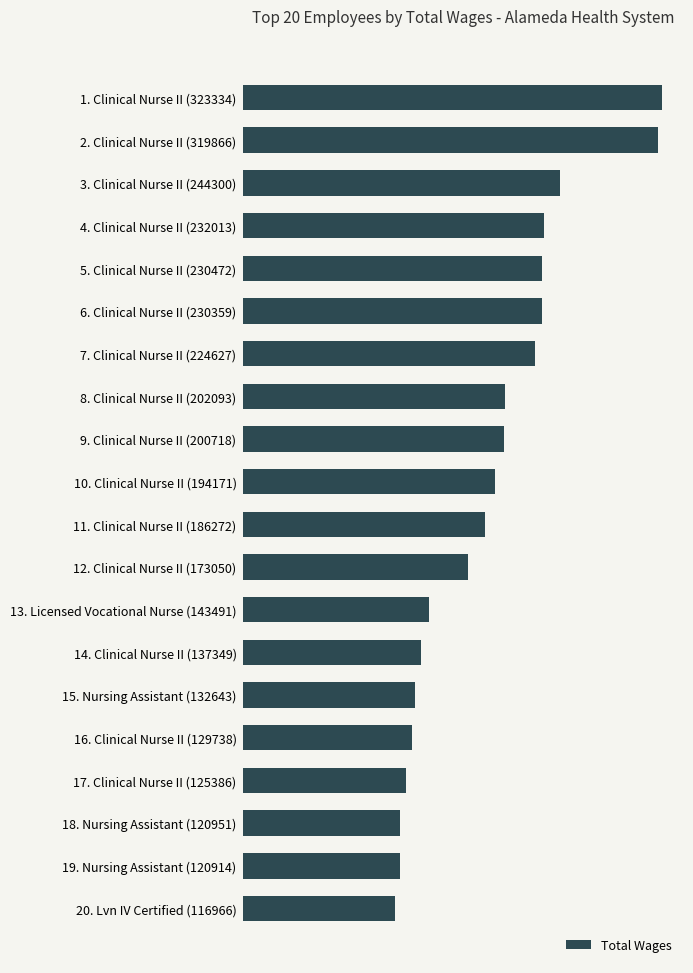

Does the chart contain any negative values?

No